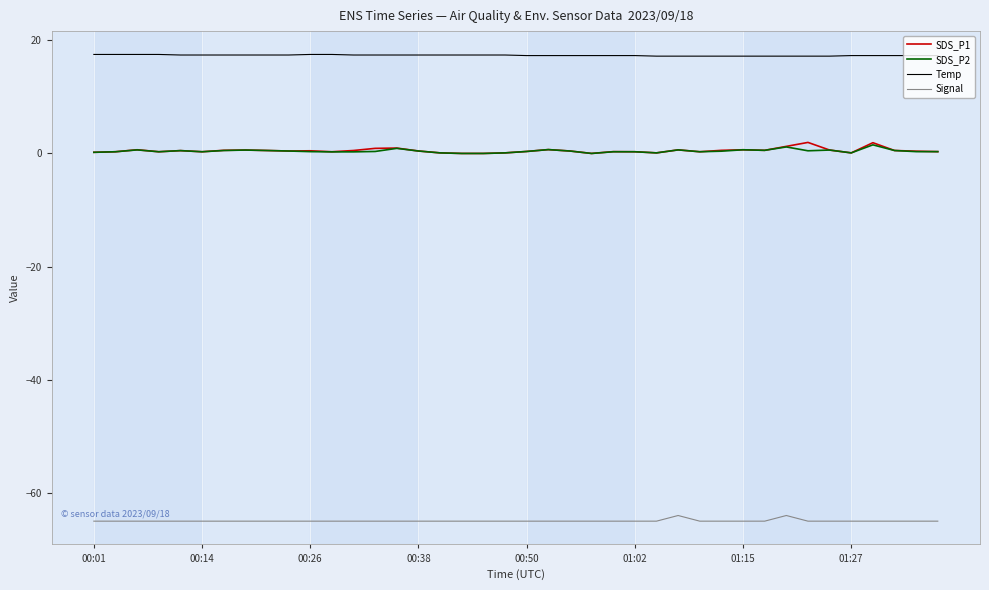

True or false: Signal and SDS_P2 cross at least once.

False